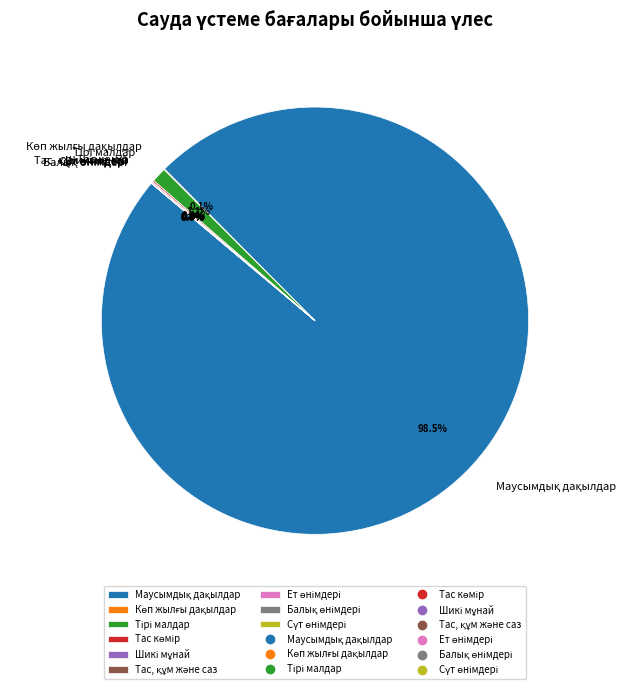

Is there any slice that represents more than half of the pie?

Yes